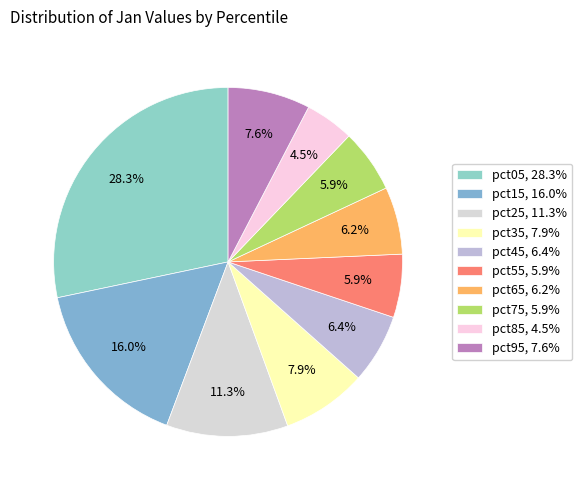

How many segments does this pie chart have?

10